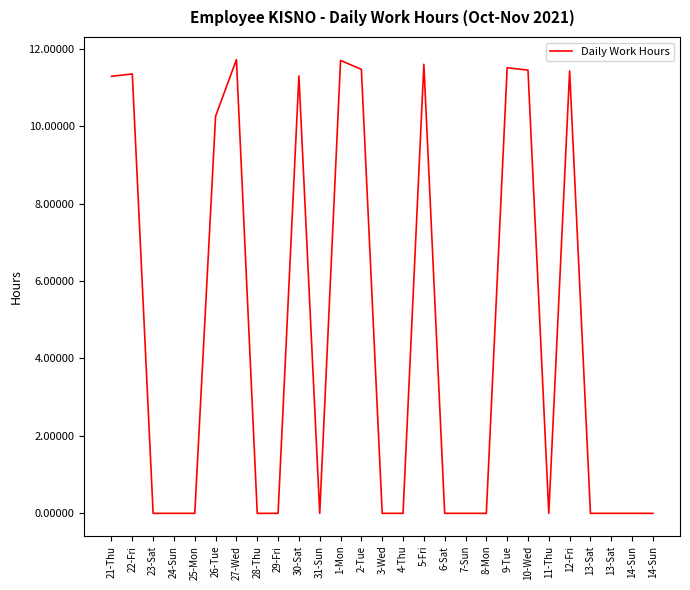

How many lines are shown in the chart?

1